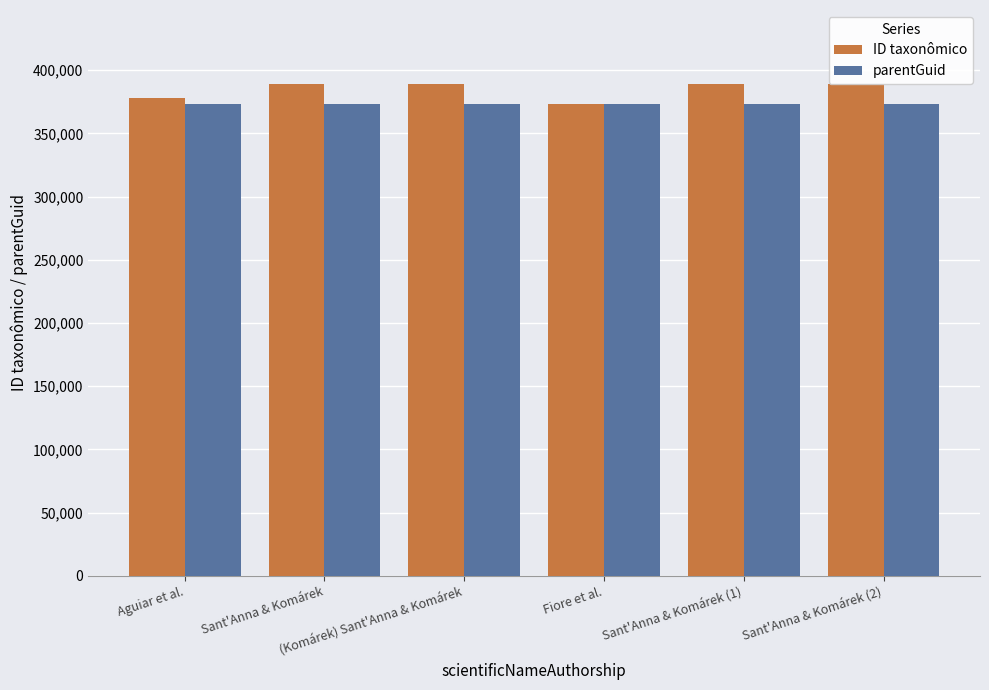

What is the average value of the ID taxonômico series?

384647